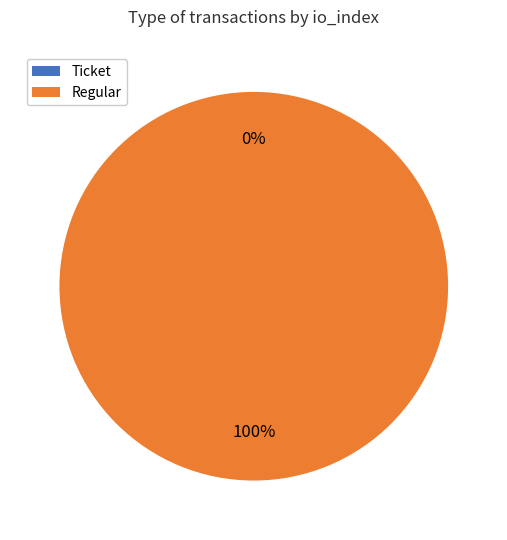

The Regular slice represents 93% of the pie. True or false?

False